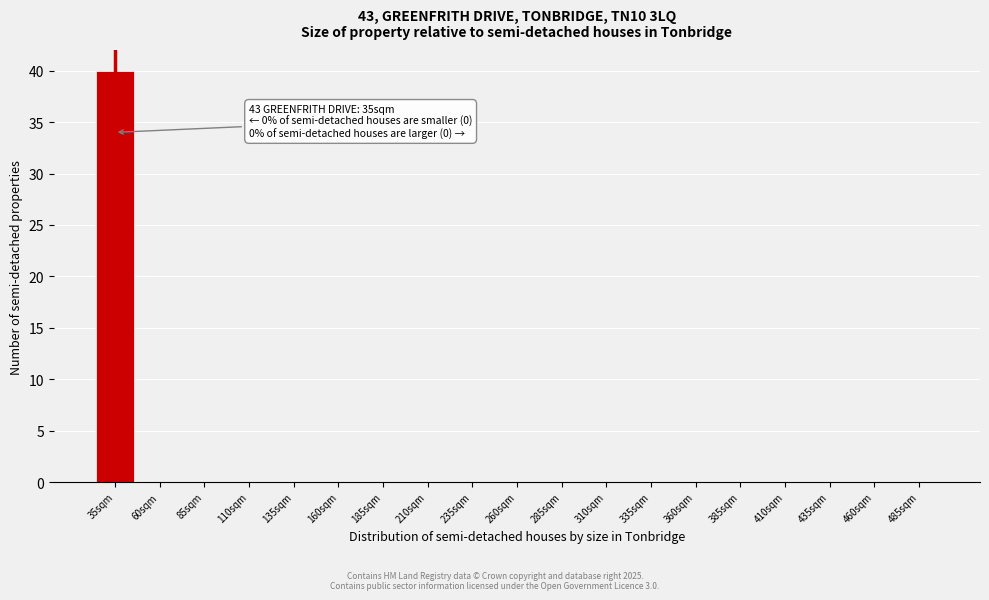

Reading left to right, extract all data points from this chart.

35sqm=40	60sqm=0	85sqm=0	110sqm=0	135sqm=0	160sqm=0	185sqm=0	210sqm=0	235sqm=0	260sqm=0	285sqm=0	310sqm=0	335sqm=0	360sqm=0	385sqm=0	410sqm=0	435sqm=0	460sqm=0	485sqm=0